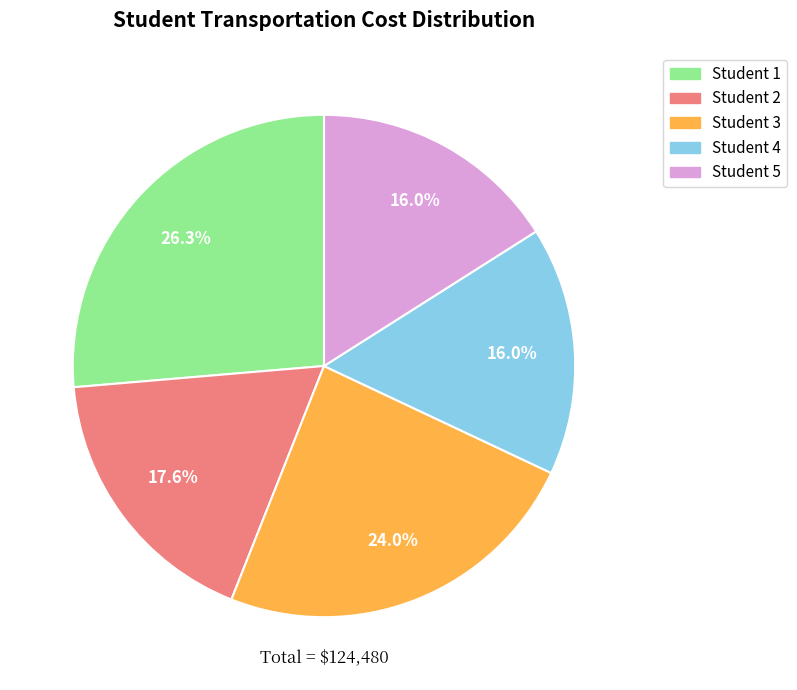

Does any single category account for the majority?

No